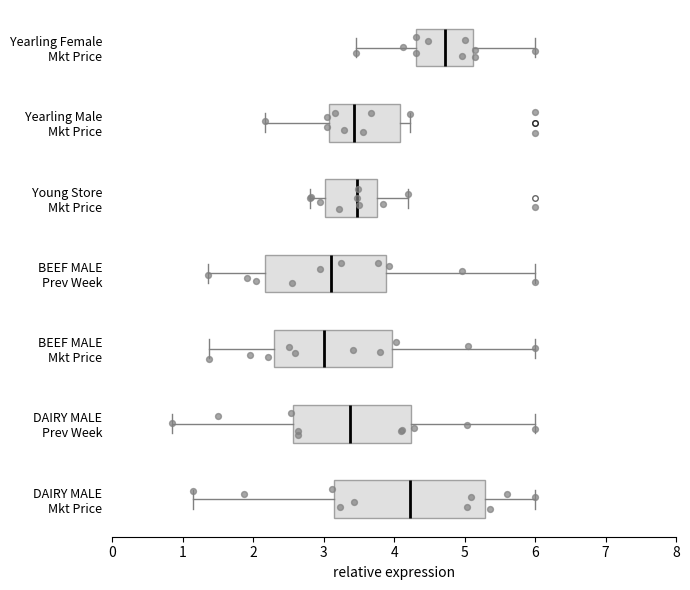

Where does the left whisker of the box for DAIRY MALE Prev Week end on the x-axis? The values are not printed on the chart, so give them approximately, as read against the axis.

0.8